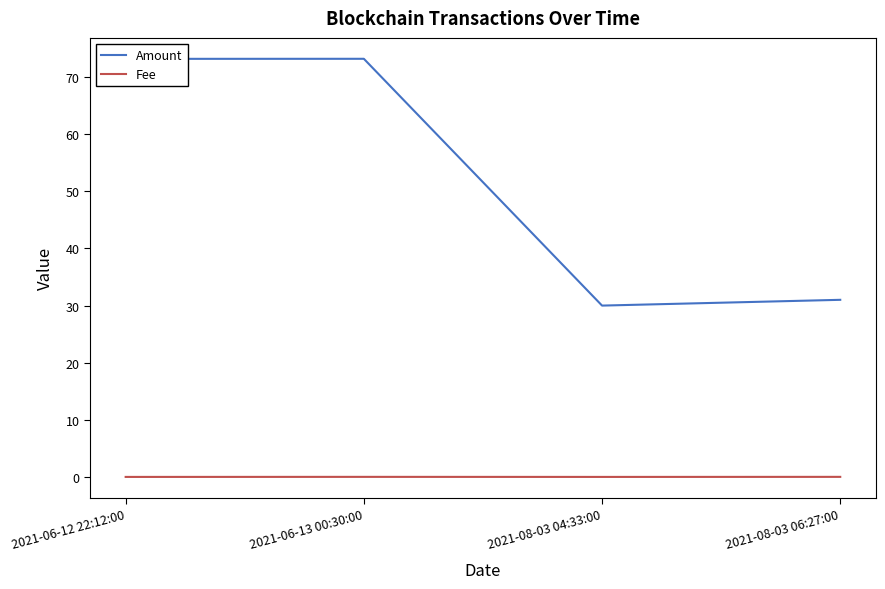

What is the average value of the Amount series?

51.8